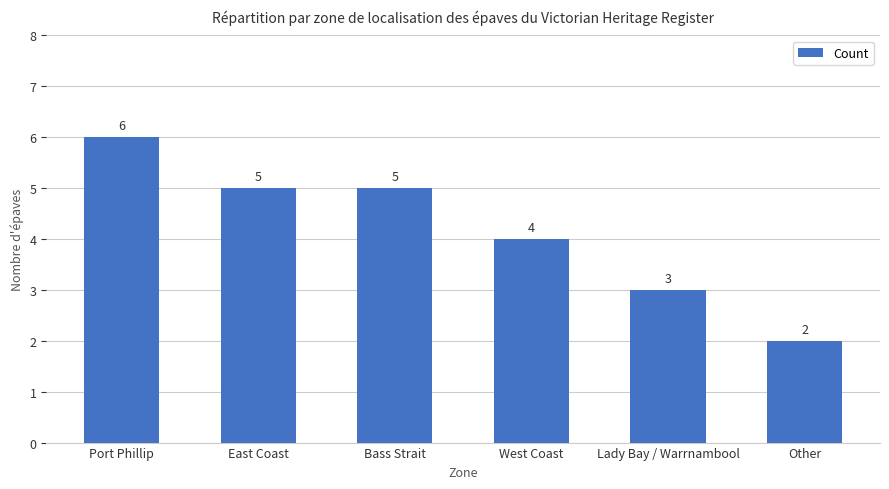

Where does the data first go above 5?

Port Phillip